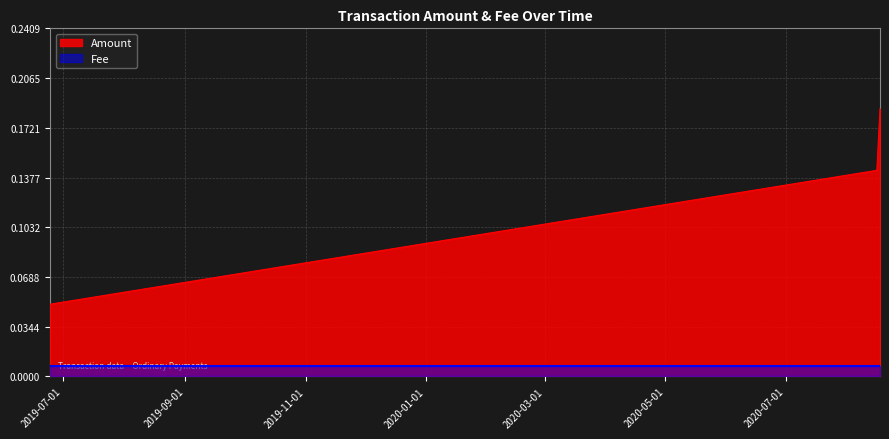

What is the maximum value shown in the chart?

0.2